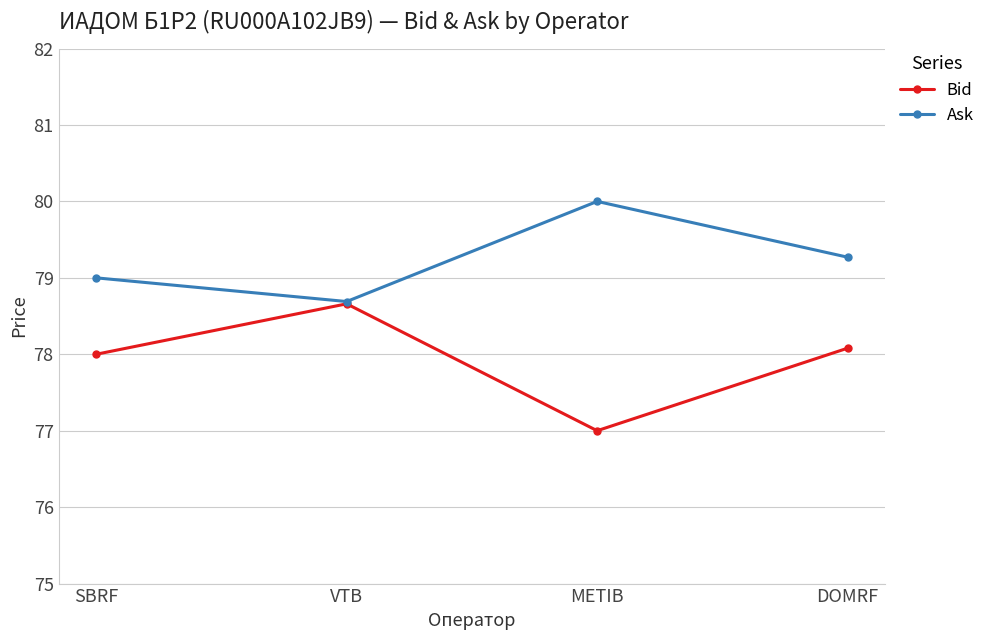

Reading left to right, transcribe all the data shown in this chart.

Bid: SBRF=78.0	VTB=78.7	METIB=77.0	DOMRF=78.1
Ask: SBRF=79.0	VTB=78.7	METIB=80.0	DOMRF=79.3